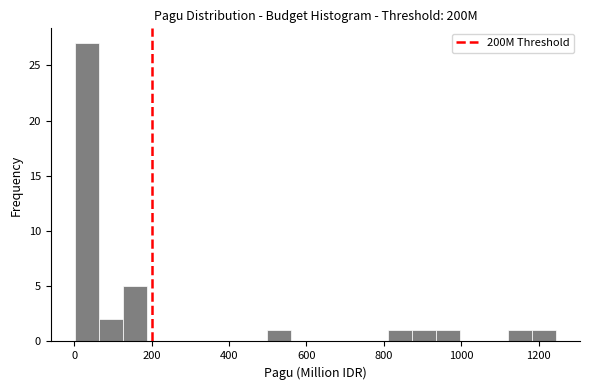

Read against the x-axis, roughly where is the centre of the tallest bar?

40